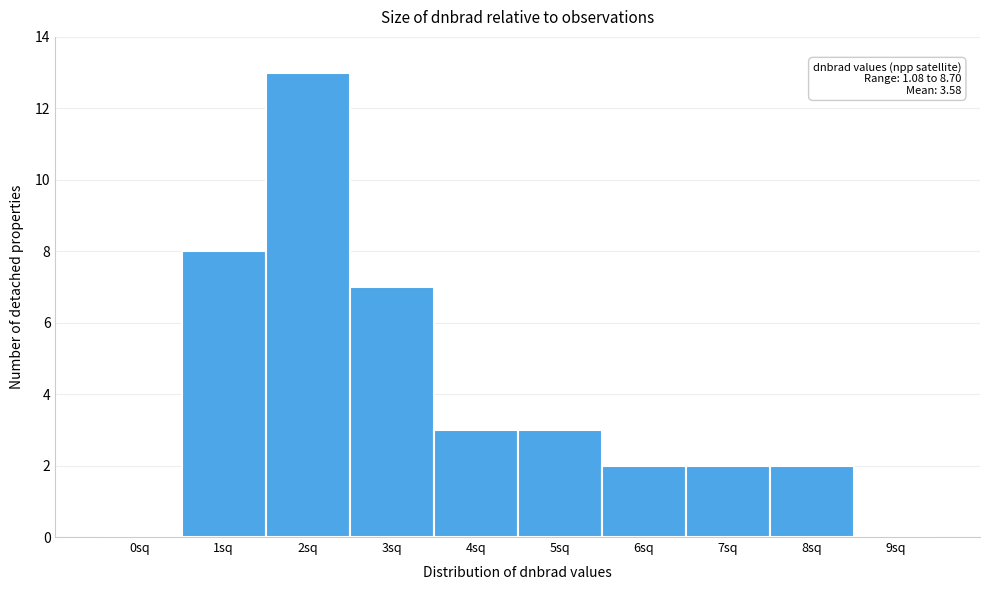

Reading left to right, extract all data points from this chart.

0sq=0	1sq=8	2sq=13	3sq=7	4sq=3	5sq=3	6sq=2	7sq=2	8sq=2	9sq=0